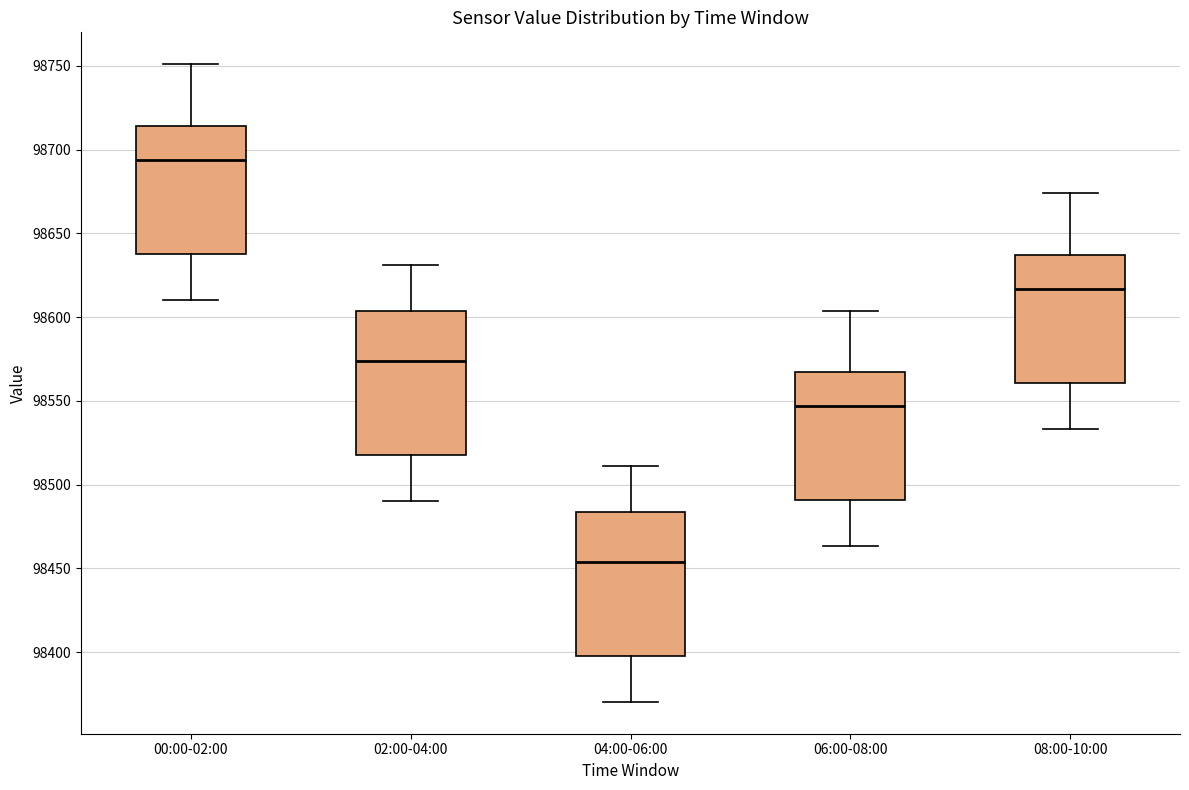

Reading left to right, read every box against the y-axis: the position of its median line, the range the box covers, and the ends of its whiskers. The values are not printed on the chart, so give them approximately, as read against the axis.

00:00-02:00: median 98695, box 98640 to 98715, whiskers 98610 to 98750
02:00-04:00: median 98575, box 98520 to 98605, whiskers 98490 to 98630
04:00-06:00: median 98455, box 98400 to 98485, whiskers 98370 to 98510
06:00-08:00: median 98545, box 98490 to 98565, whiskers 98465 to 98605
08:00-10:00: median 98615, box 98560 to 98635, whiskers 98535 to 98675